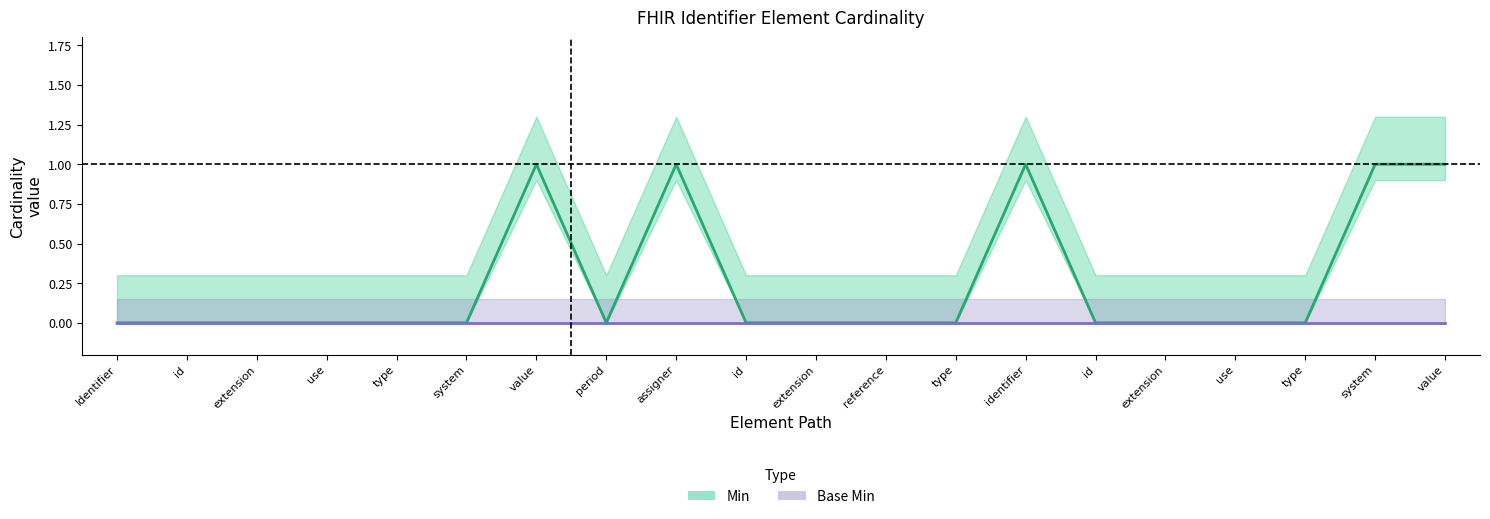

How many lines are shown in the chart?

2